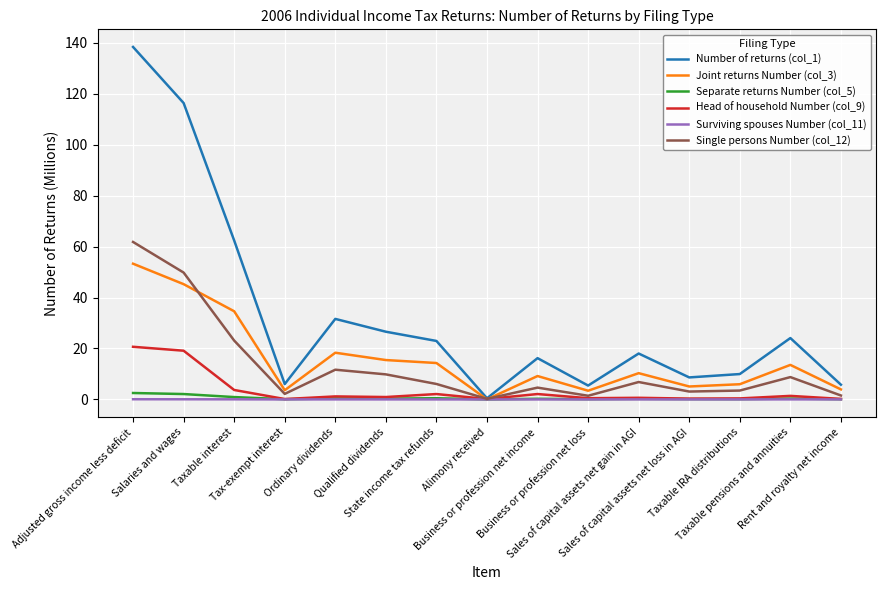

Which series has the widest spread of values?

Number of returns (col_1)